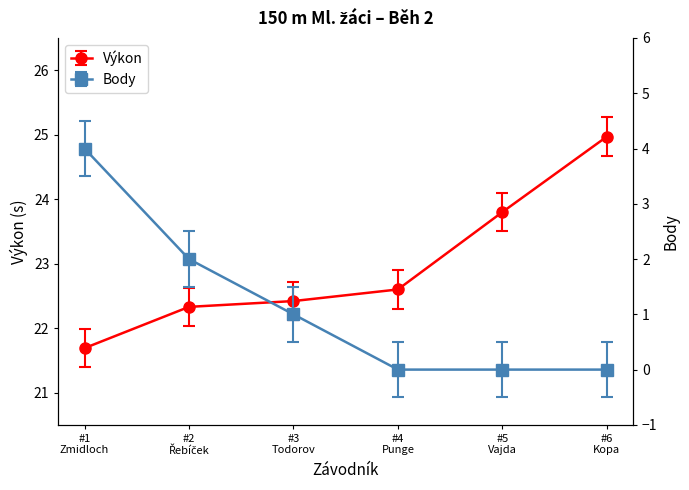

Read the Výkon value at #5 Vajda.

23.8